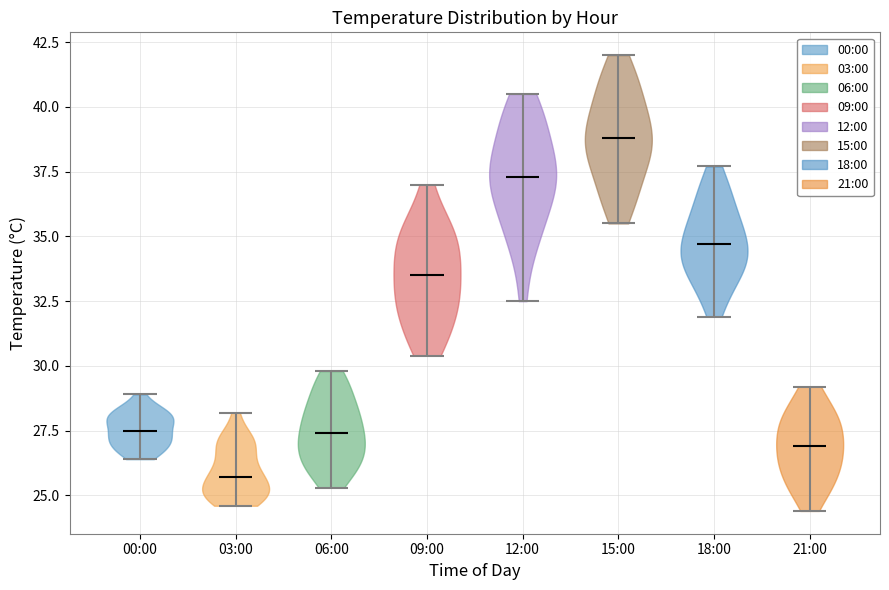

Reading left to right, read every violin against the y-axis: where its median line is, and the lowest and highest points it reaches. The values are not printed on the chart, so give them approximately, as read against the axis.

00:00: median line 27.5, lowest point 26.5, highest point 29.0
03:00: median line 25.5, lowest point 24.5, highest point 28.0
06:00: median line 27.5, lowest point 25.5, highest point 30.0
09:00: median line 33.5, lowest point 30.5, highest point 37.0
12:00: median line 37.5, lowest point 32.5, highest point 40.5
15:00: median line 39.0, lowest point 35.5, highest point 42.0
18:00: median line 34.5, lowest point 32.0, highest point 37.5
21:00: median line 27.0, lowest point 24.5, highest point 29.0